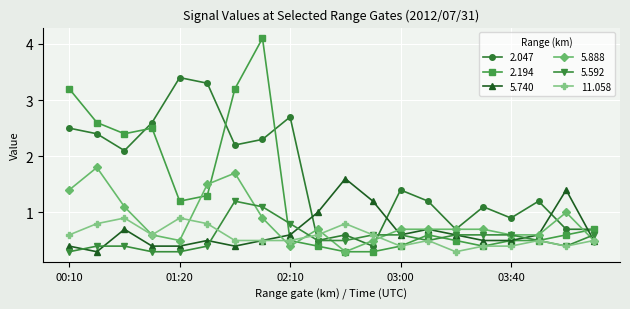

Which series has the widest spread of values?

2.194